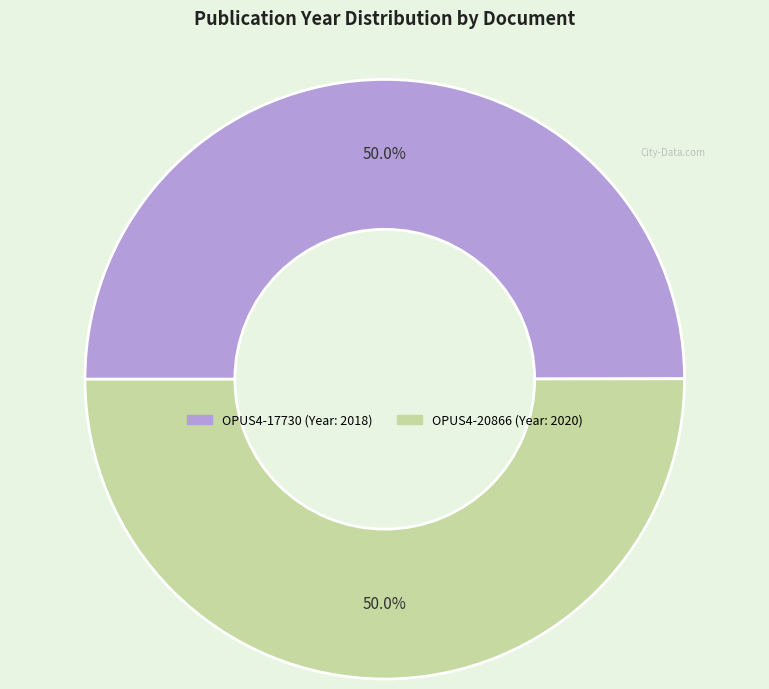

Approximately how many times larger is the value at OPUS4-20866 compared to OPUS4-17730?

1.0